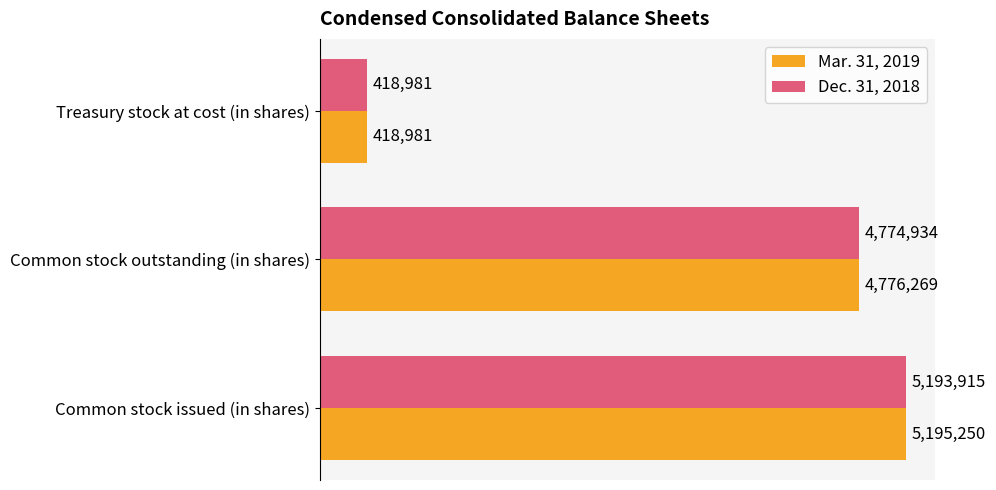

Reading left to right, extract all data points from this chart.

Mar. 31, 2019: 5195250	4776269	418981
Dec. 31, 2018: 5193915	4774934	418981